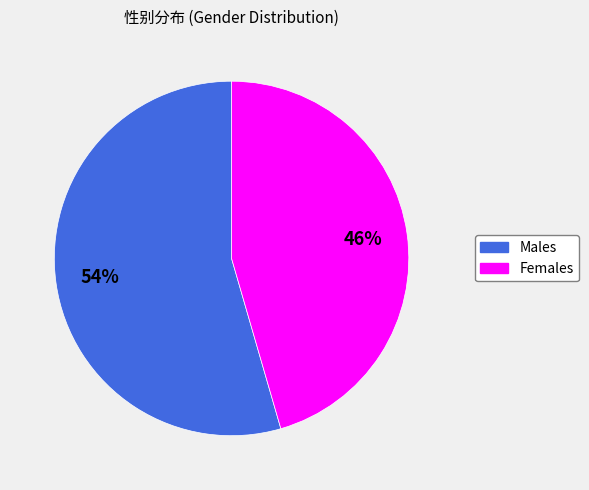

To the nearest percent, what is the average slice percentage?

50%